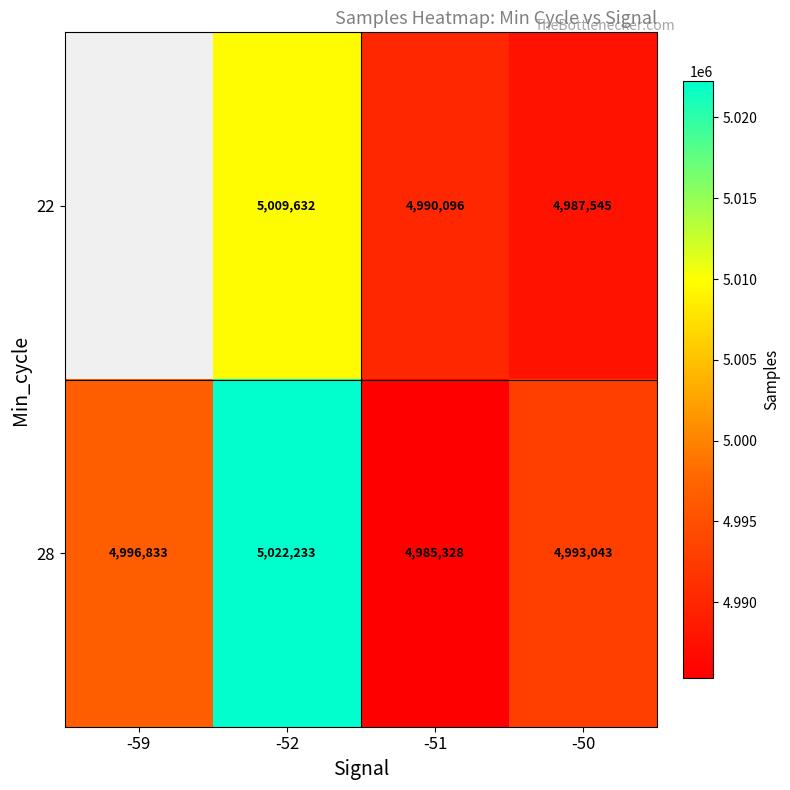

At -52, list the series in order from largest to smallest.

28, 22